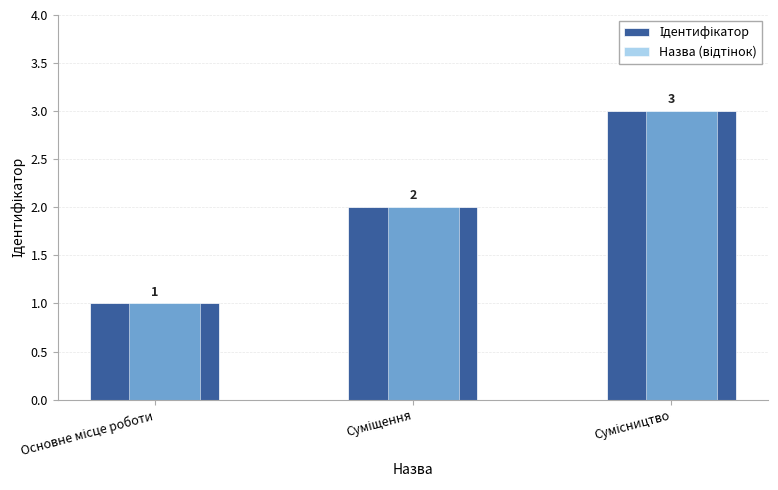

What is the greatest value displayed?

3